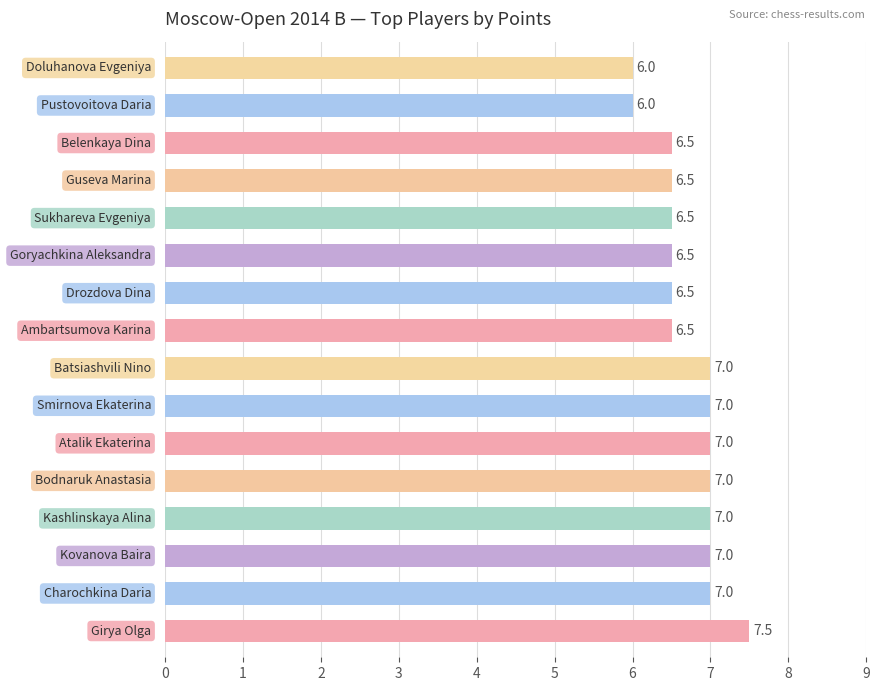

What is the average value?

6.7